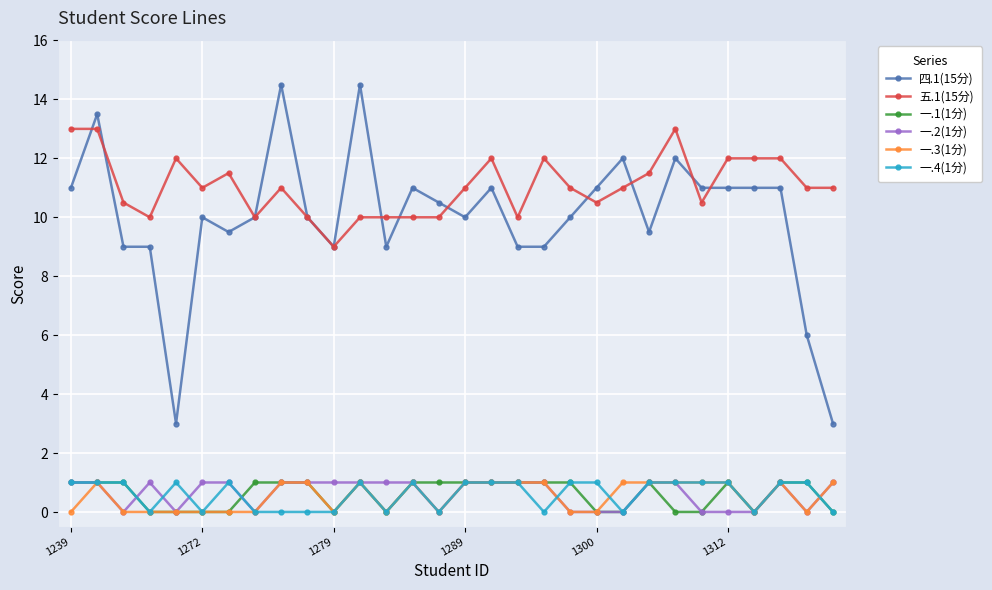

How many series are shown in this chart?

6